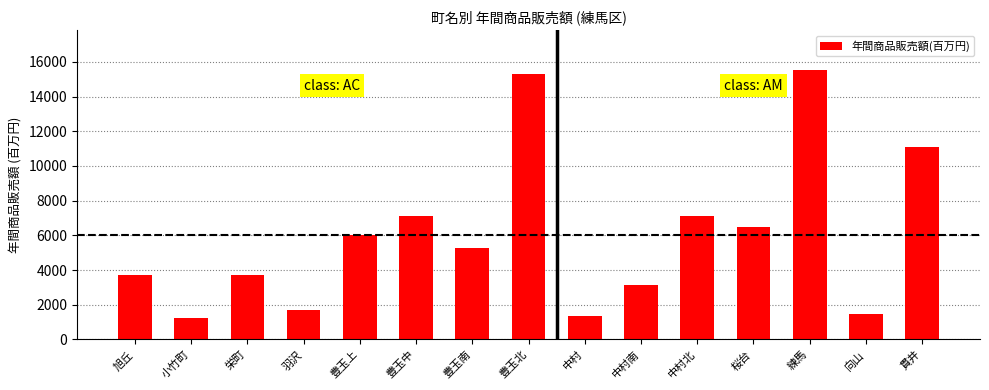

What is the sum of the values at 旭丘 and 豊玉上?

9778